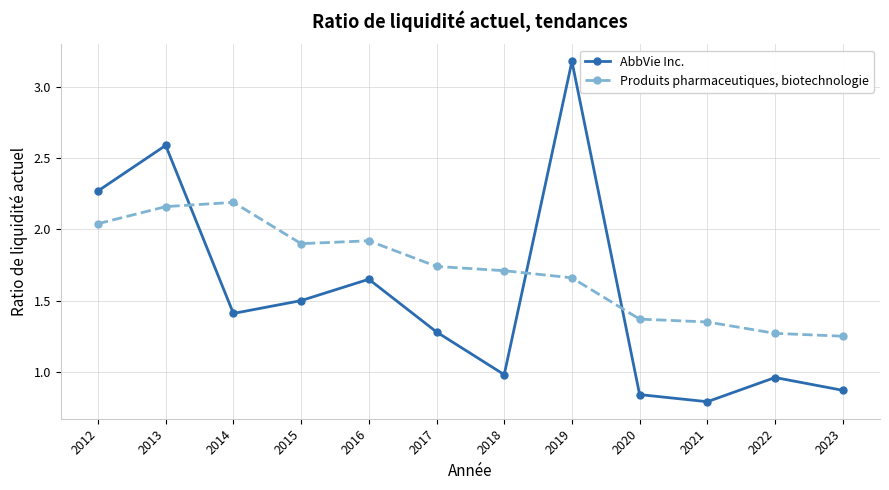

At which label does Produits pharmaceutiques, biotechnologie reach its peak?

2014